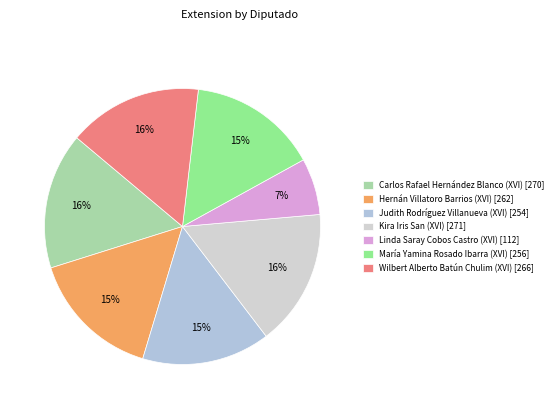

Which slice is the smallest?

Linda Saray Cobos Castro (XVI)